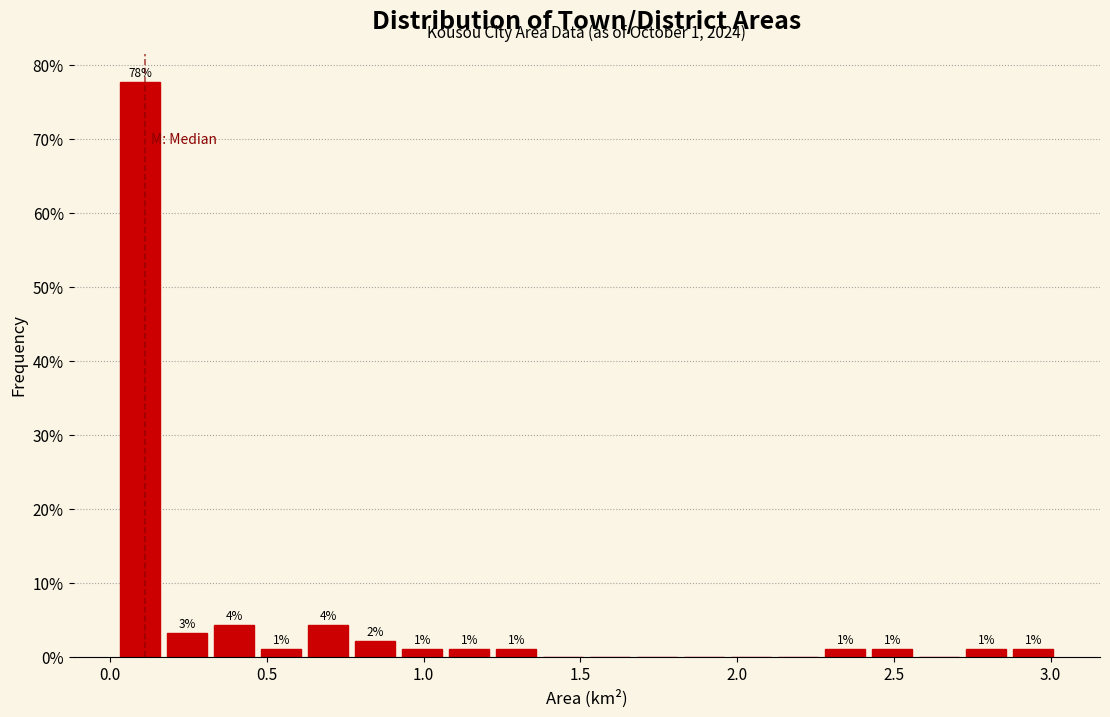

Around what value on the x-axis is the tallest bar? Give the approximate position of its centre, as read against the axis.

0.10